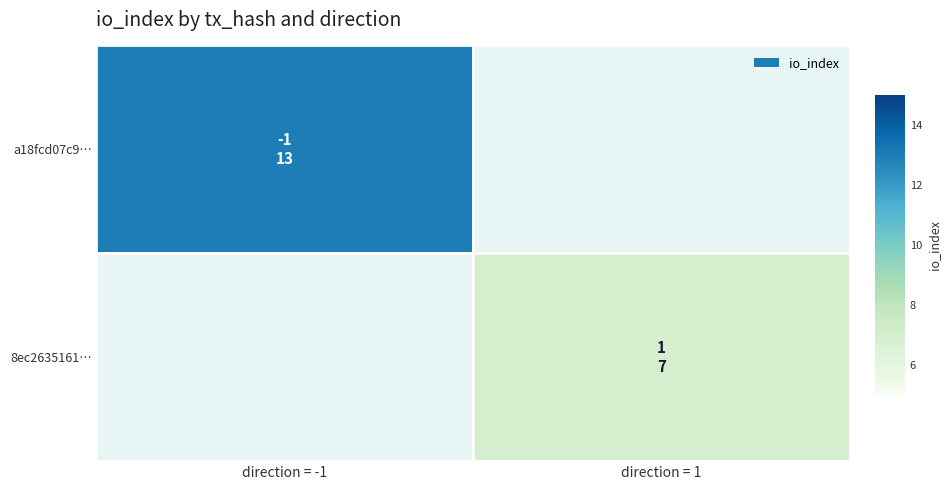

How many positive values does the 8ec2635161… series have?

1